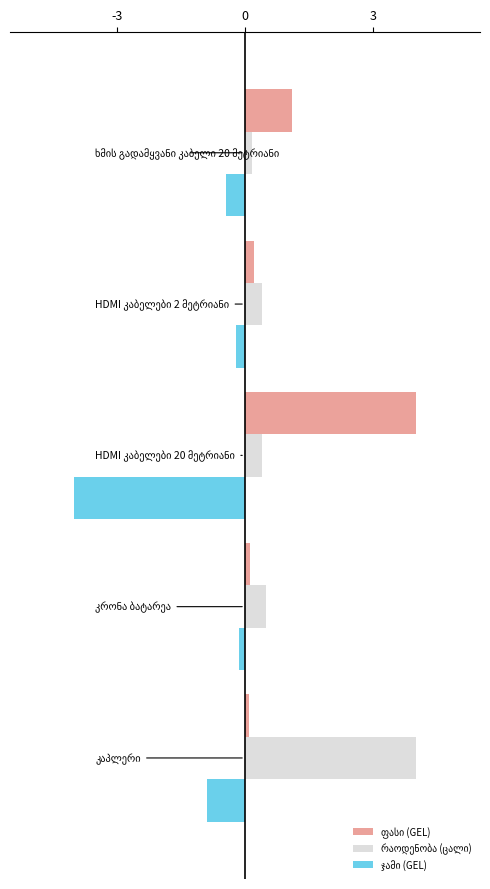

What is the minimum value shown in the chart?

-4.0